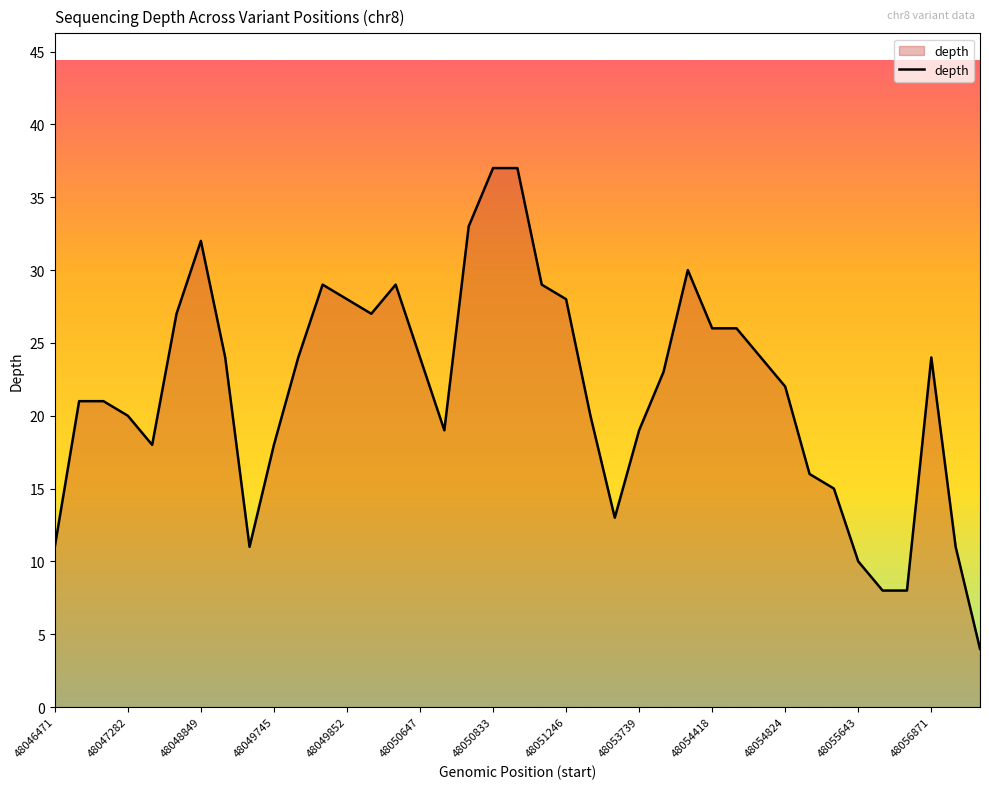

What is the maximum value shown in the chart?

37